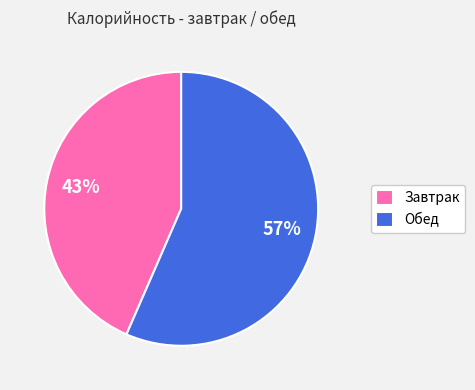

What is the largest slice in the pie chart?

Обед